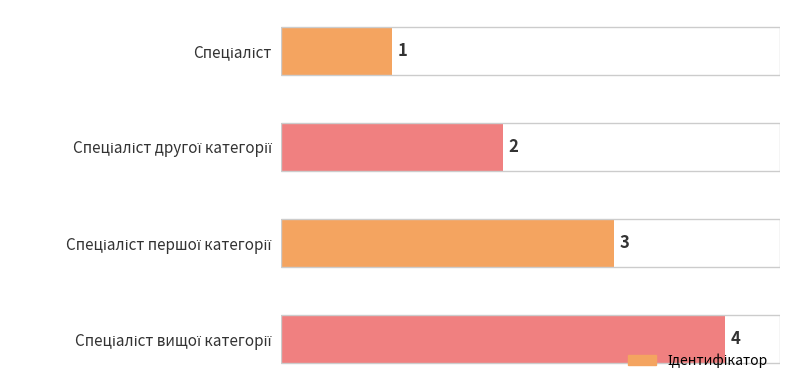

What is the maximum value shown in the chart?

4